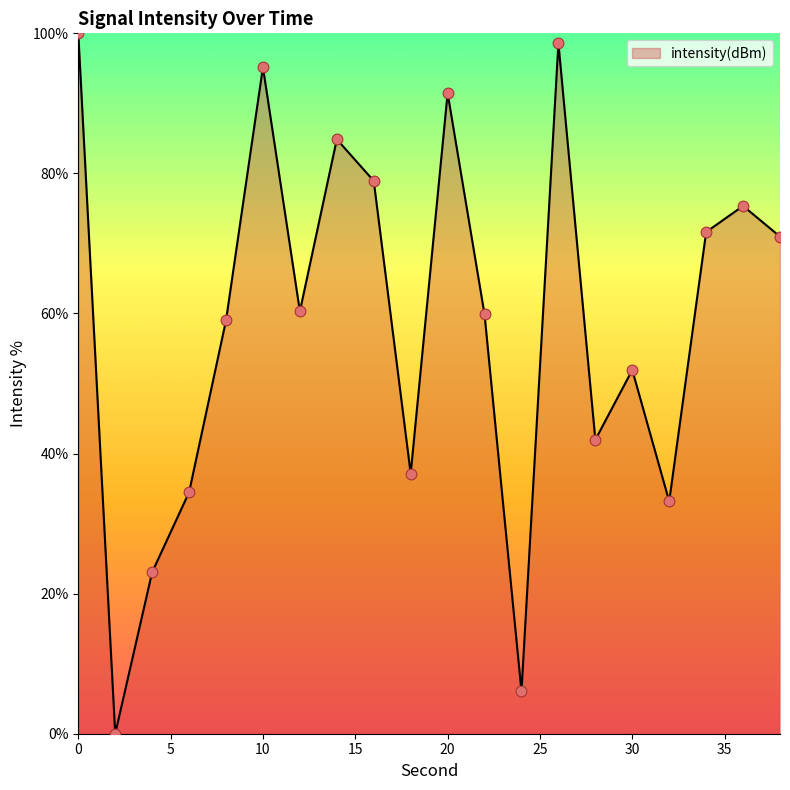

What is the difference between the maximum and minimum values?

100.0